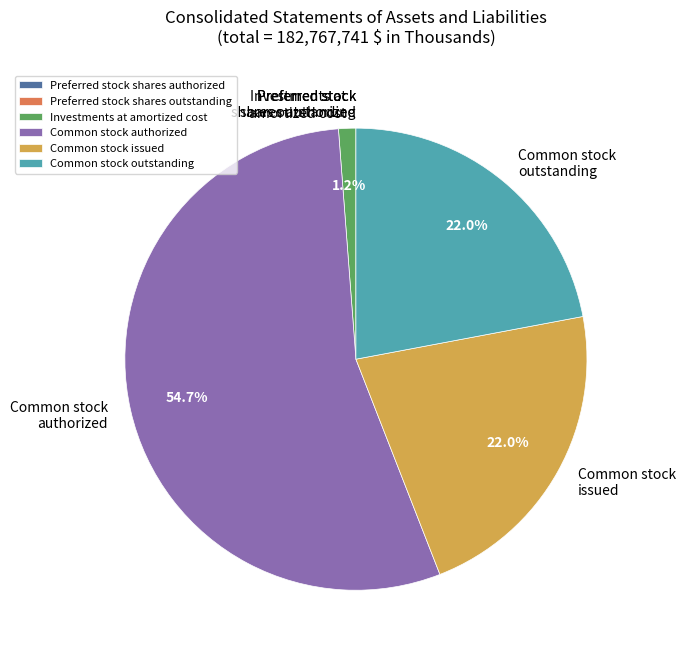

Does any single category account for the majority?

Yes